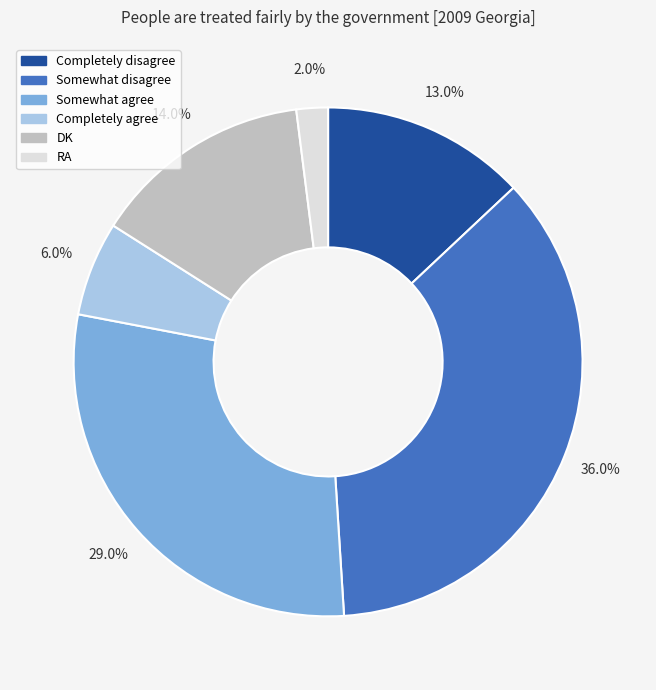

What percentage is NOT represented by Somewhat disagree?

64.0%